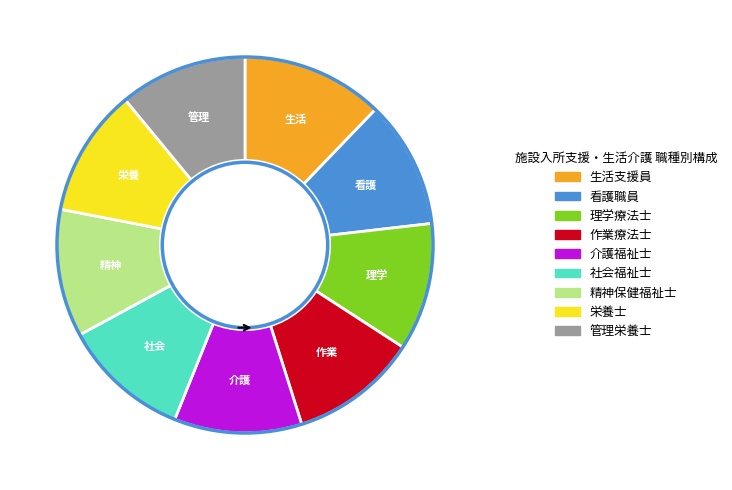

Which category has the biggest portion of the pie?

生活支援員